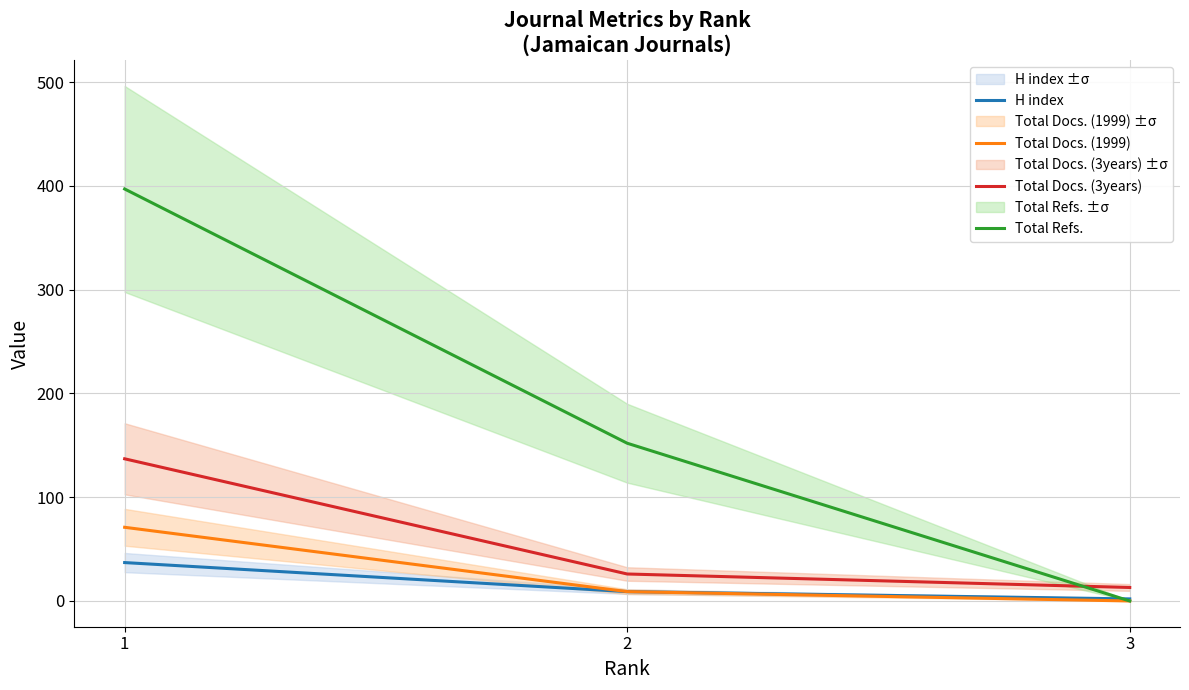

Where does the Total Refs. series first go above 152?

1